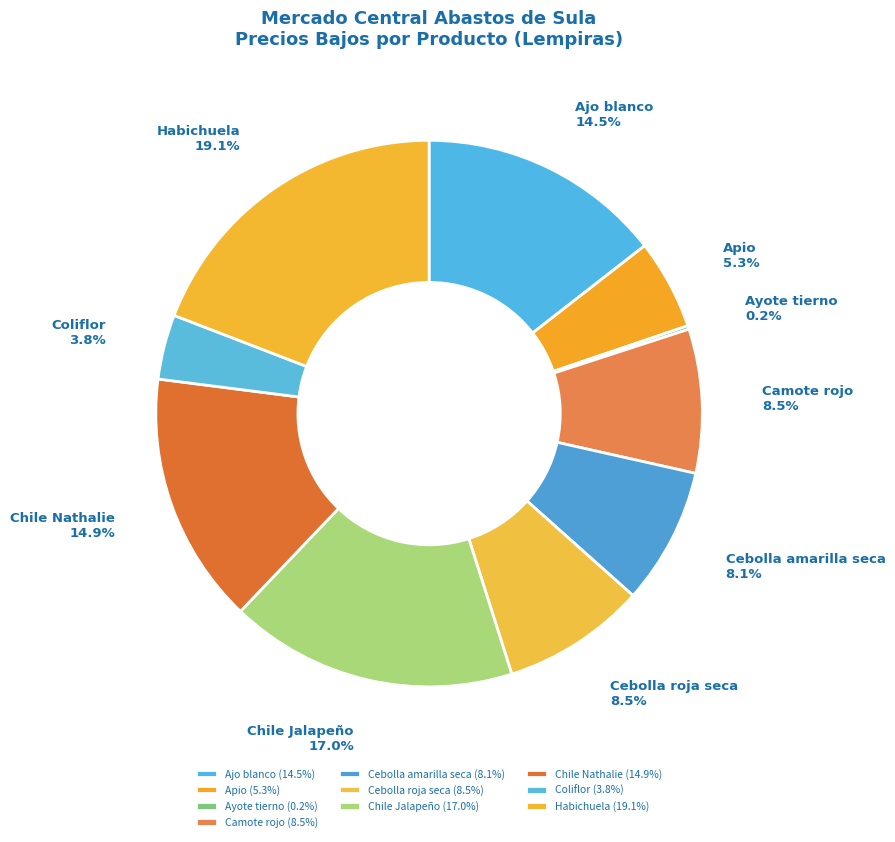

To the nearest percent, what is the average slice percentage?

10%